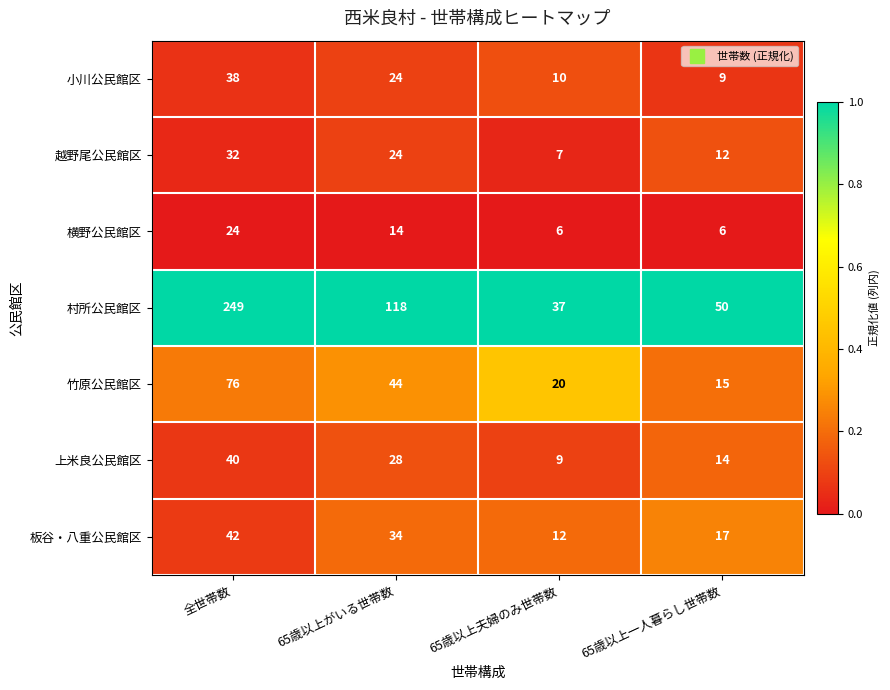

Which series has the largest total across all categories?

村所公民館区